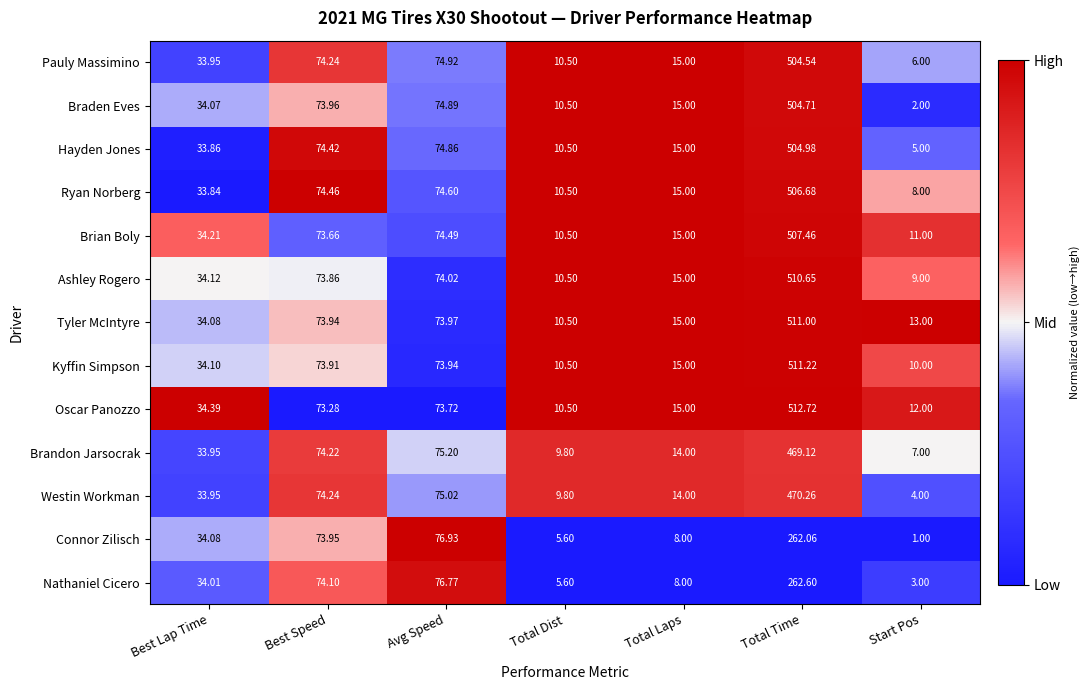

Rank the series at Avg Speed from highest to lowest value.

Connor Zilisch, Nathaniel Cicero, Brandon Jarsocrak, Westin Workman, Pauly Massimino, Braden Eves, Hayden Jones, Ryan Norberg, Brian Boly, Ashley Rogero, Tyler McIntyre, Kyffin Simpson, Oscar Panozzo